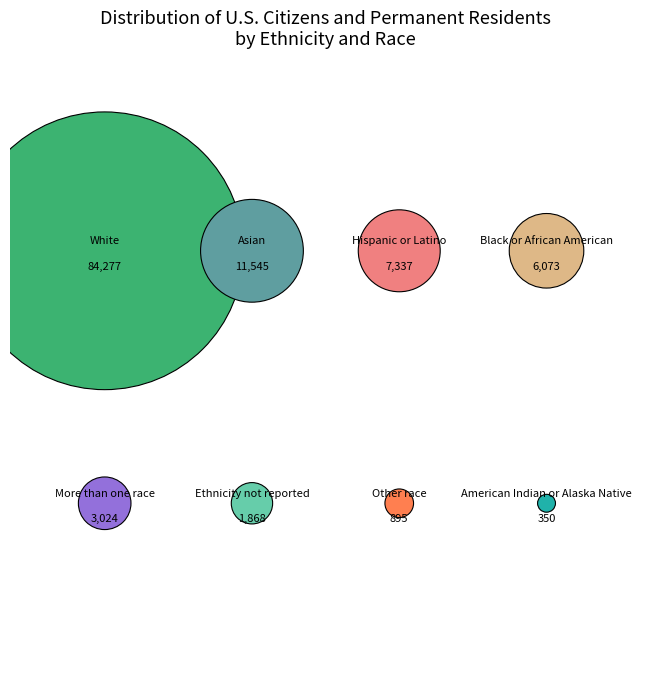

How many segments does this pie chart have?

8